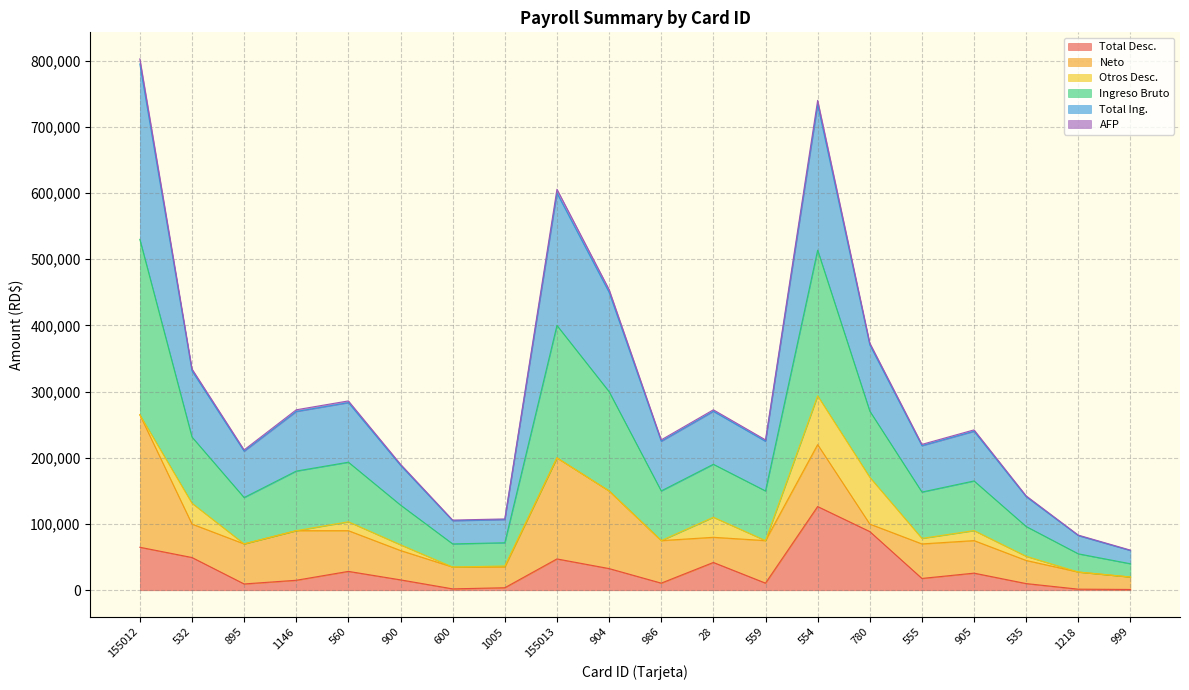

At which category is the sum across all series the highest?

155012